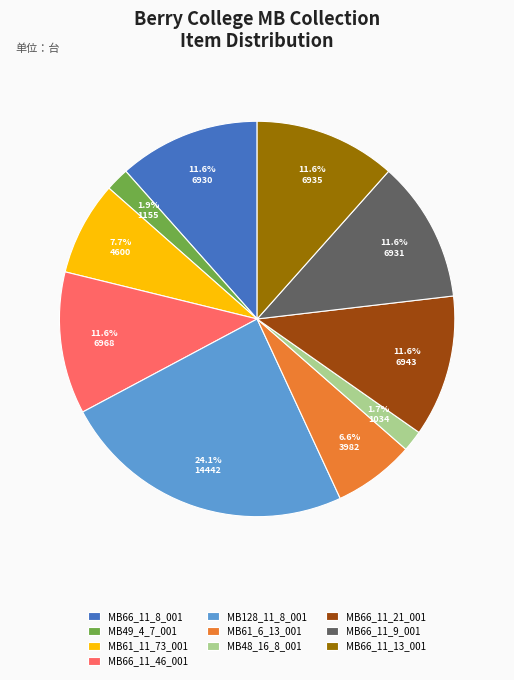

Does MB128_11_8_001 account for over 50% of the chart?

No